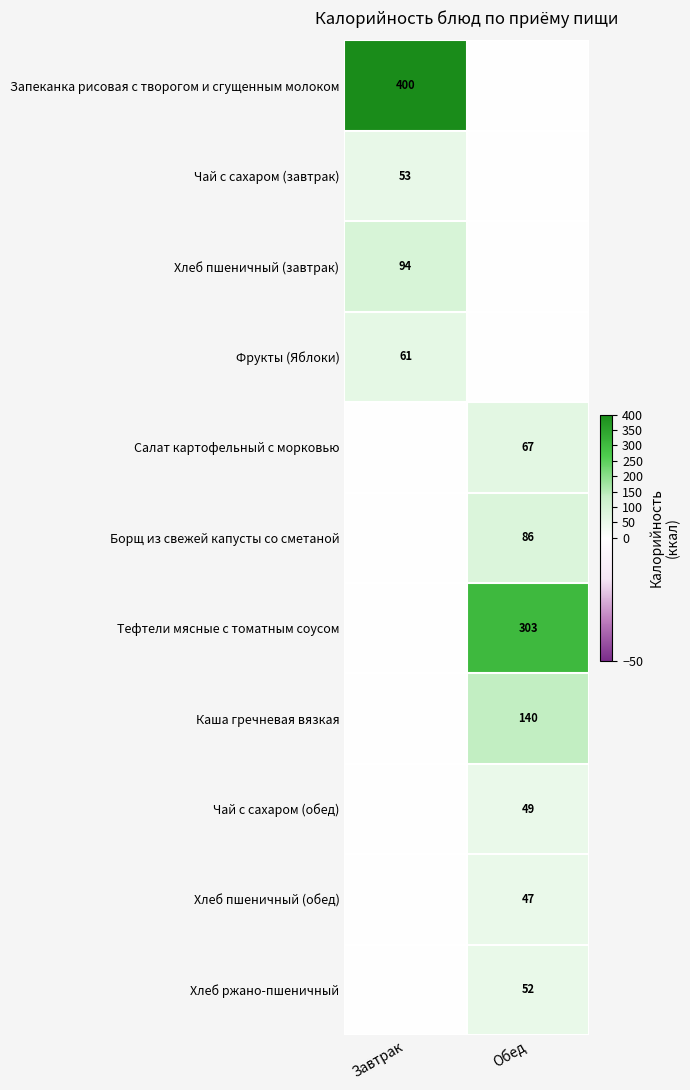

Is the value of Борщ из свежей капусты со сметаной at Обед greater than the value of Хлеб пшеничный (обед) at Обед?

Yes